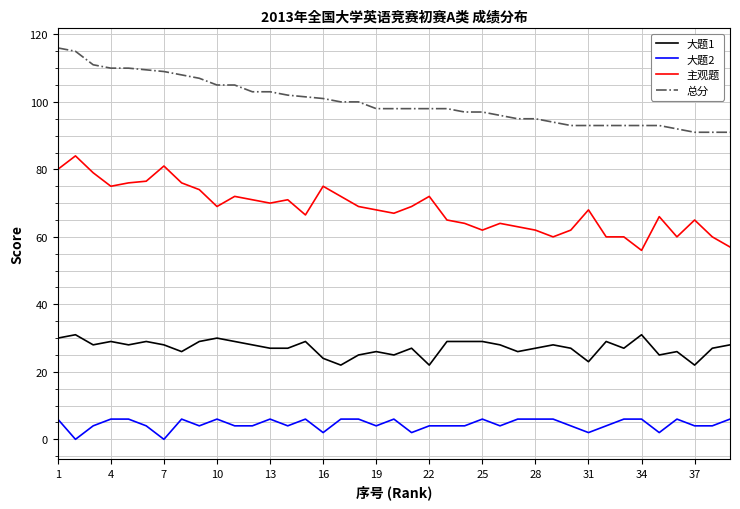

How many 大题1 values are between 26 and 29?

27